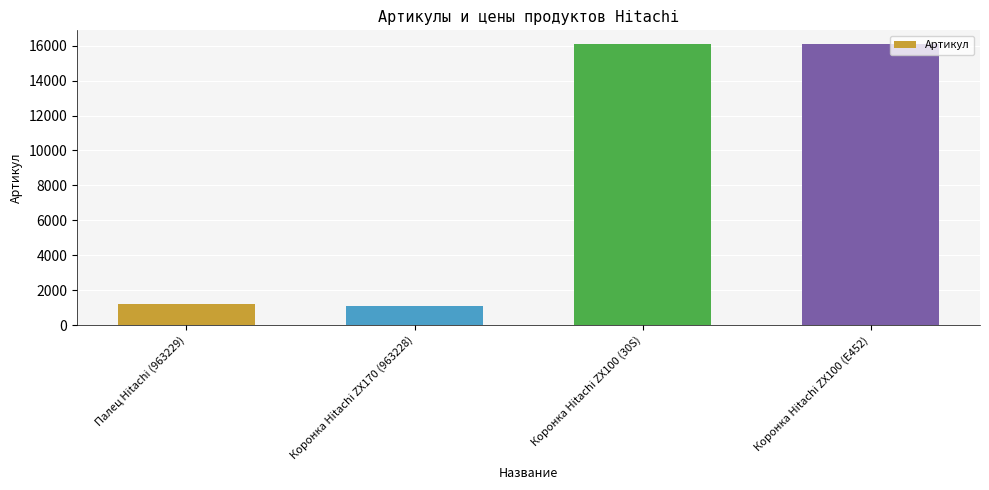

What is the smallest value displayed?

1107